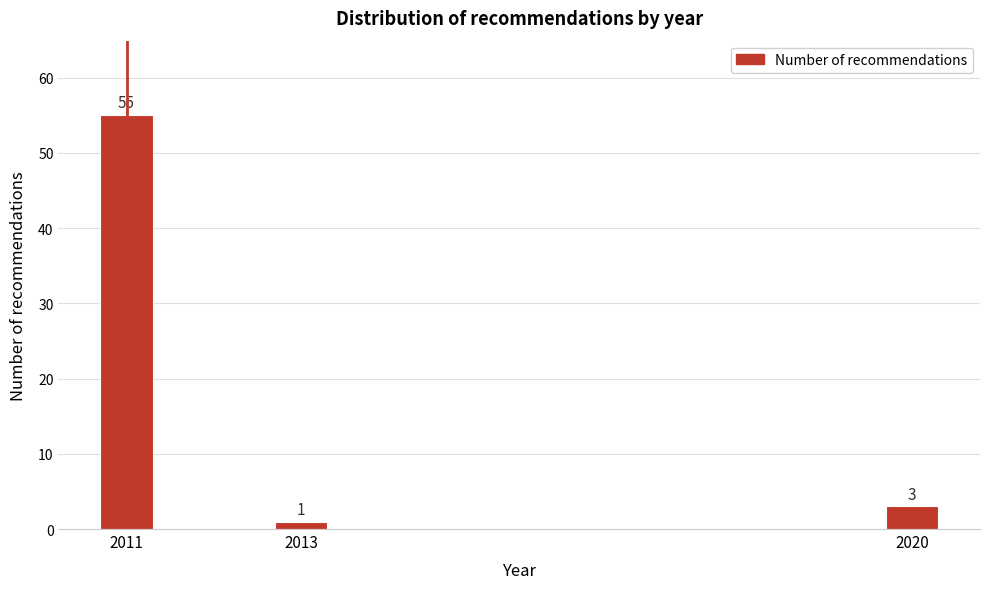

Reading left to right, what are all the values shown in this chart?

2011=55	2013=1	2020=3